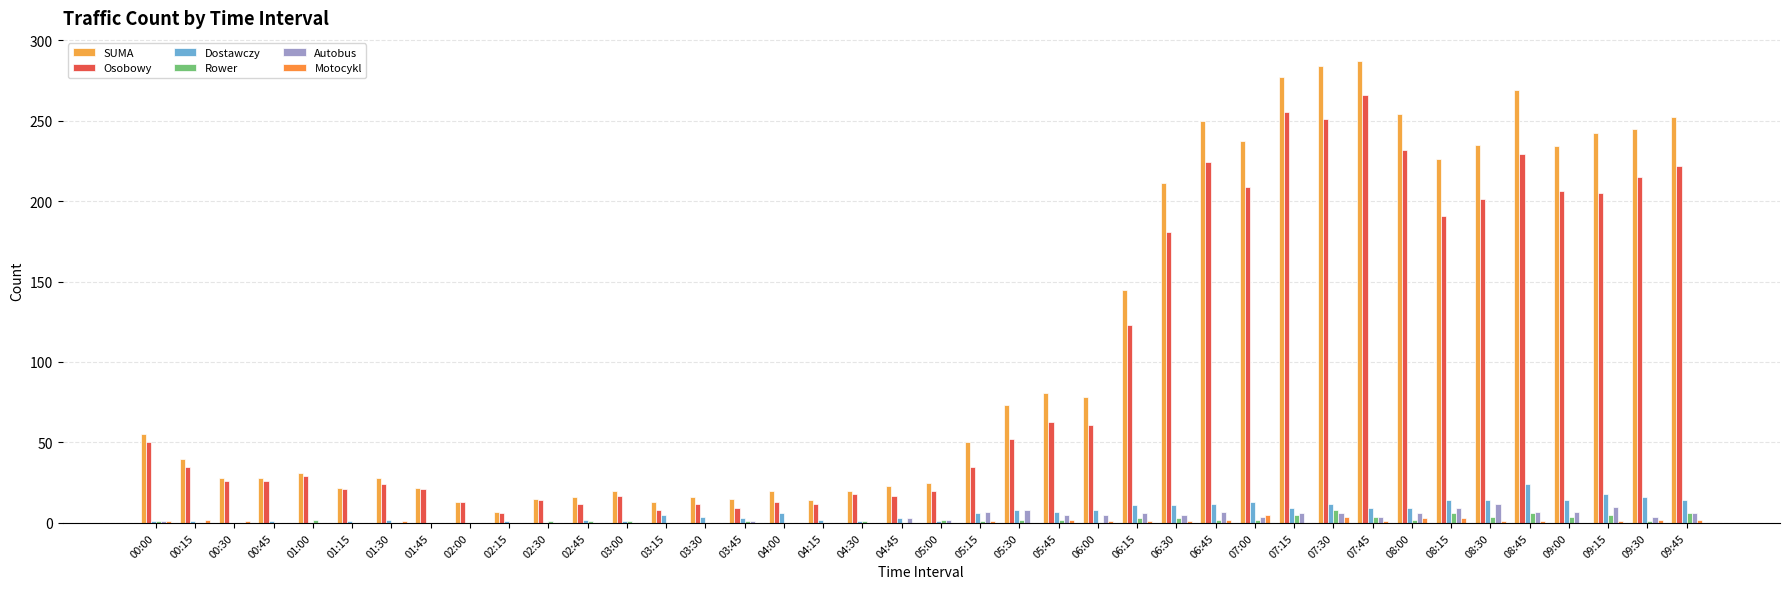

Rank the series at 08:15 from highest to lowest value.

SUMA, Osobowy, Dostawczy, Autobus, Rower, Motocykl